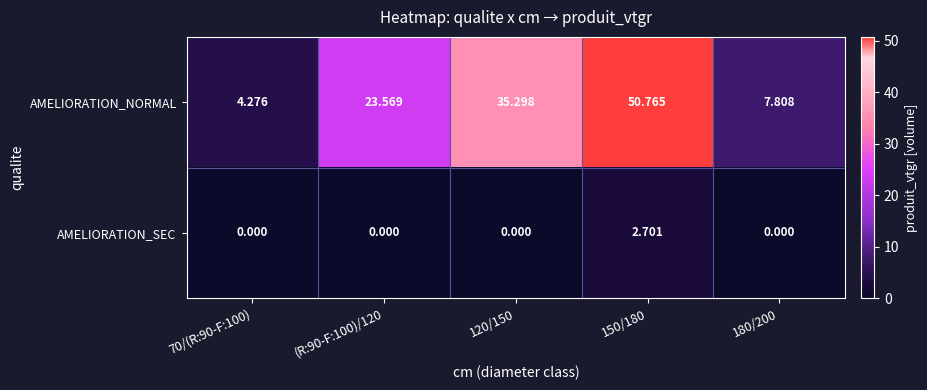

Count the number of data series in this chart.

2